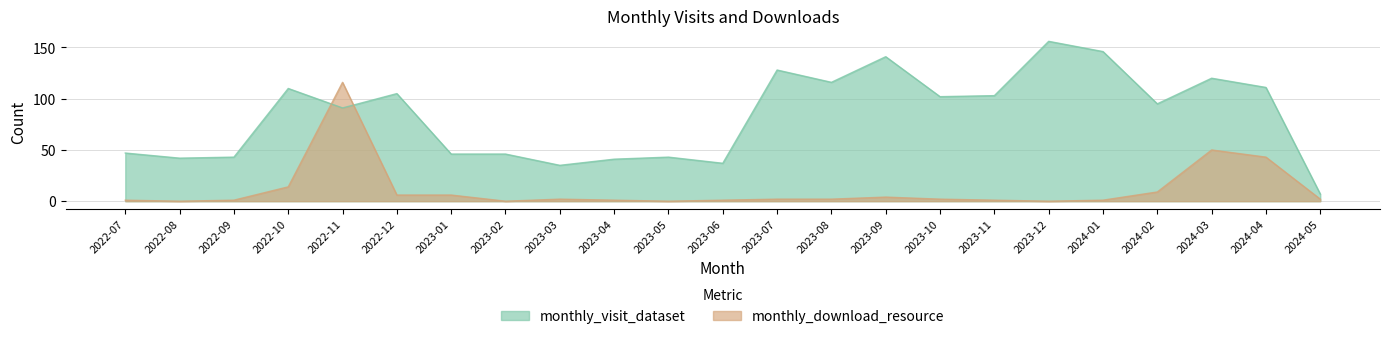

At which category is the sum across all series the highest?

2022-11